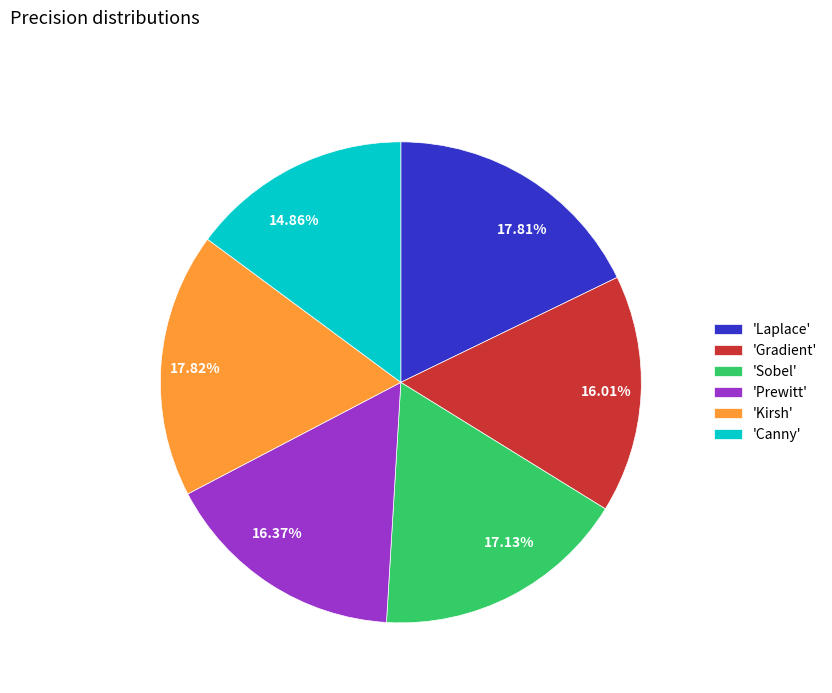

Is there a majority slice in this chart?

No